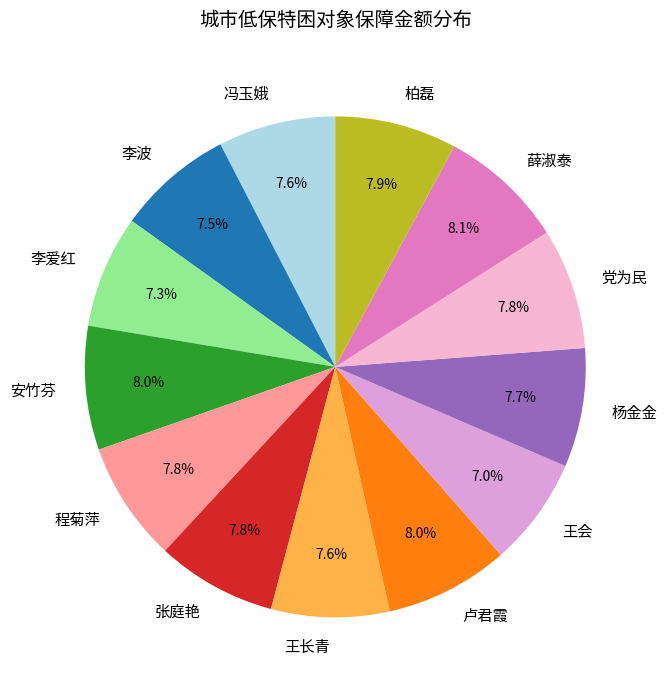

What is the ratio of the value at 卢君霞 to the value at 杨金金?

1.0